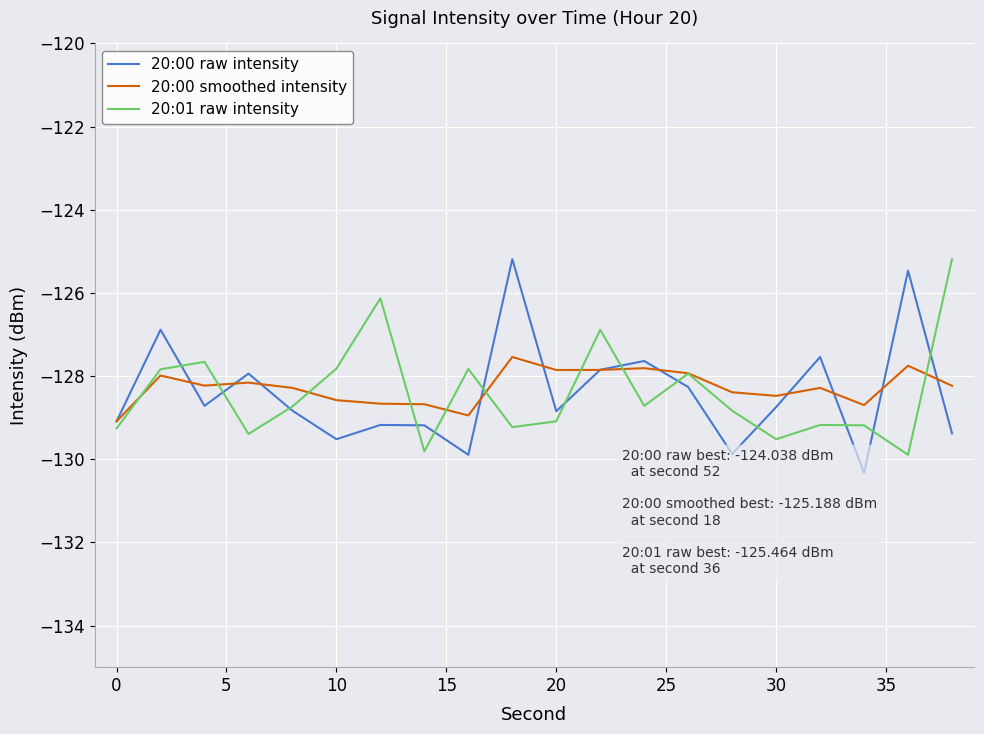

Is it true that 20:00 smoothed intensity equals -88.5 at 0?

False